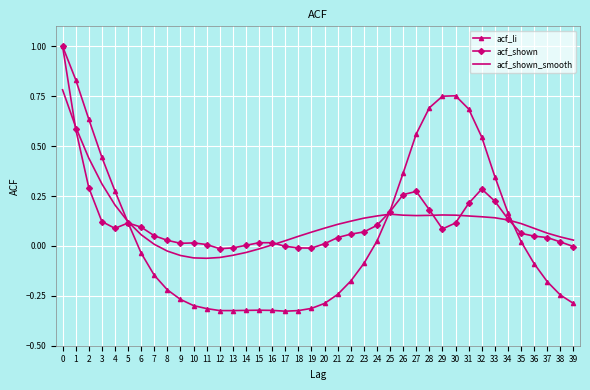

What is the maximum value for acf_shown?

1.0